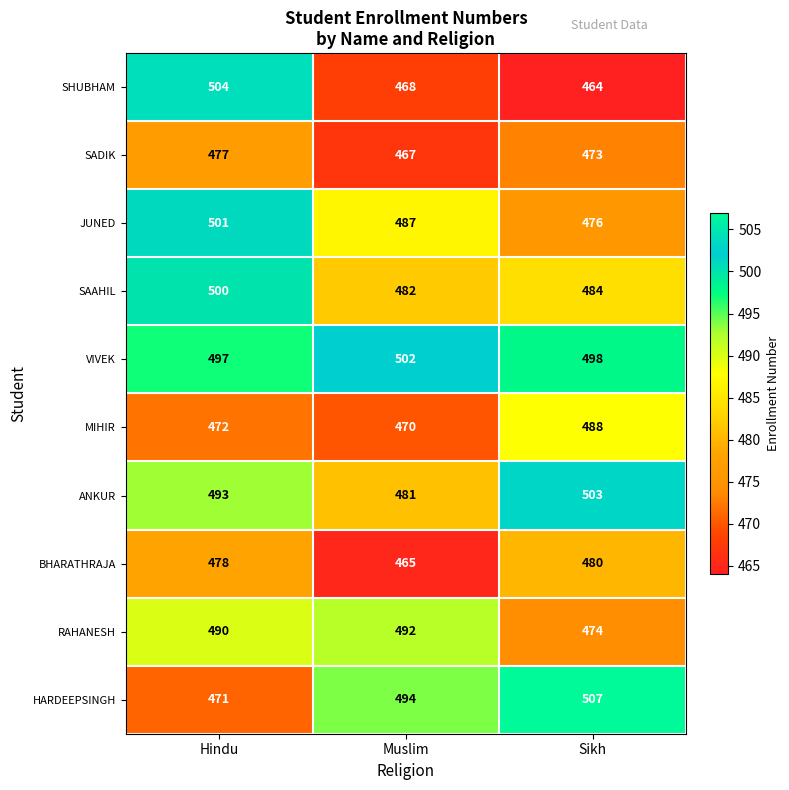

At Sikh, list the series in order from smallest to largest.

SHUBHAM, SADIK, RAHANESH, JUNED, BHARATHRAJA, SAAHIL, MIHIR, VIVEK, ANKUR, HARDEEPSINGH